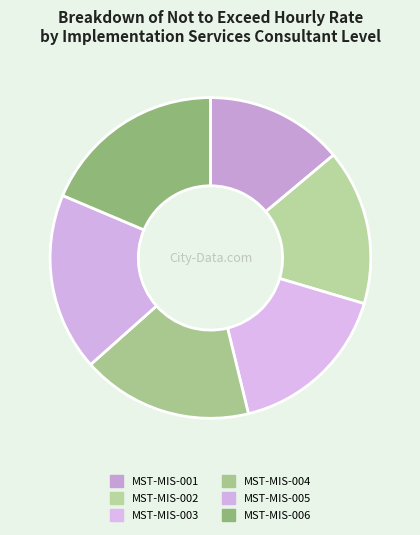

Count the number of slices in the pie.

6